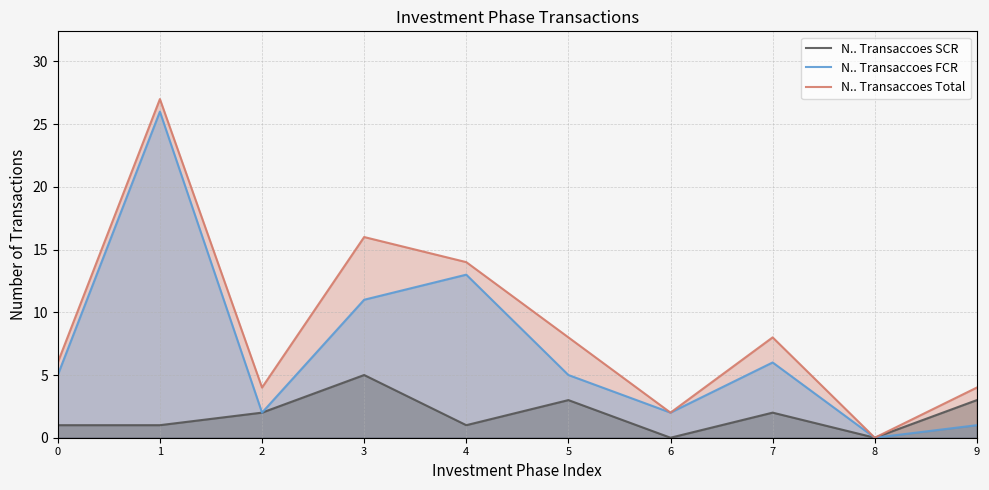

Which series has the largest total across all categories?

N.. Transaccoes Total